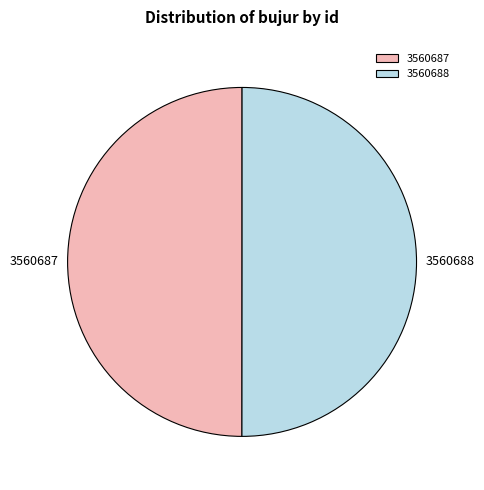

The 3560688 slice represents 42% of the pie. True or false?

False